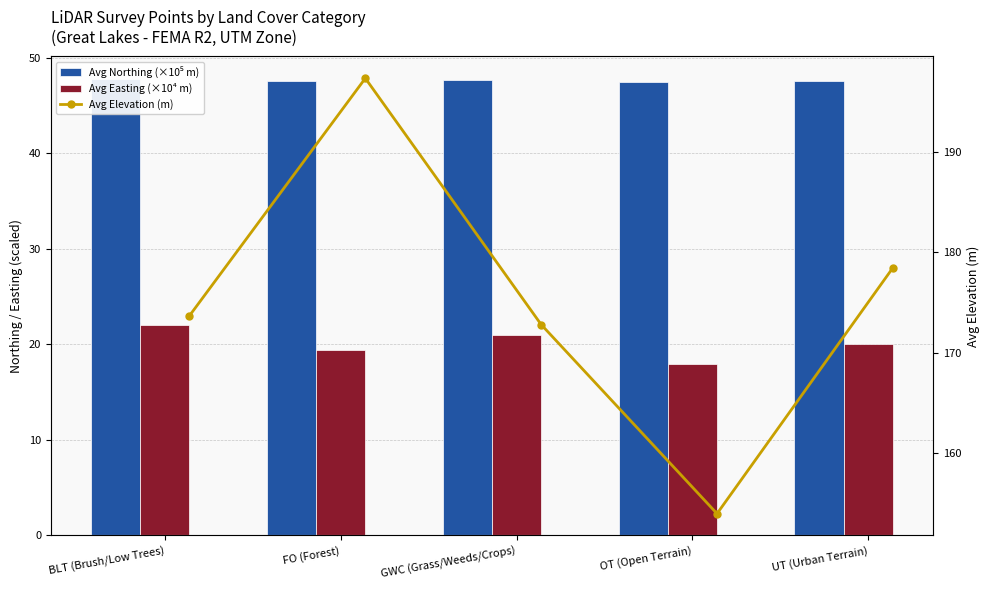

Reading right to left, transcribe all the data shown in this chart.

Avg Northing (×10⁵ m): 47.6	47.5	47.7	47.6	47.8
Avg Easting (×10⁴ m): 20.1	17.9	21.0	19.4	22.1
Avg Elevation (m): 178.5	153.9	172.8	197.4	173.7